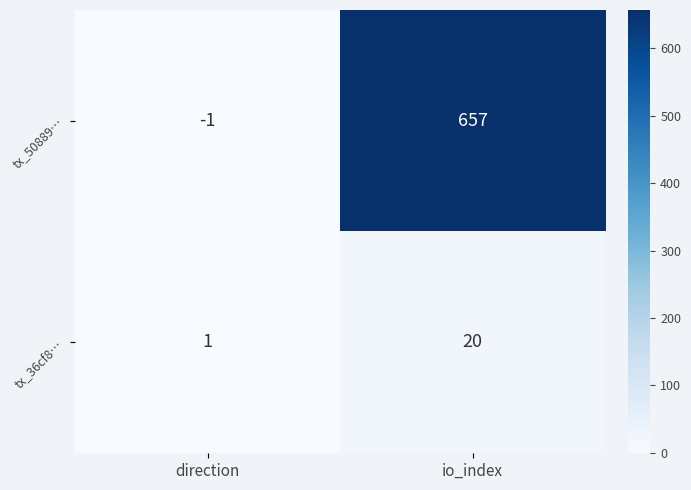

Read the tx_50889… value at io_index, to the nearest 10.

660